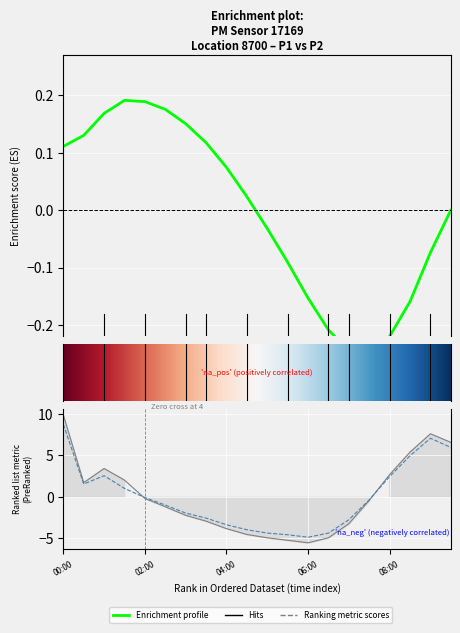

The P2 series shows -4.6 at 07:00. True or false?

False